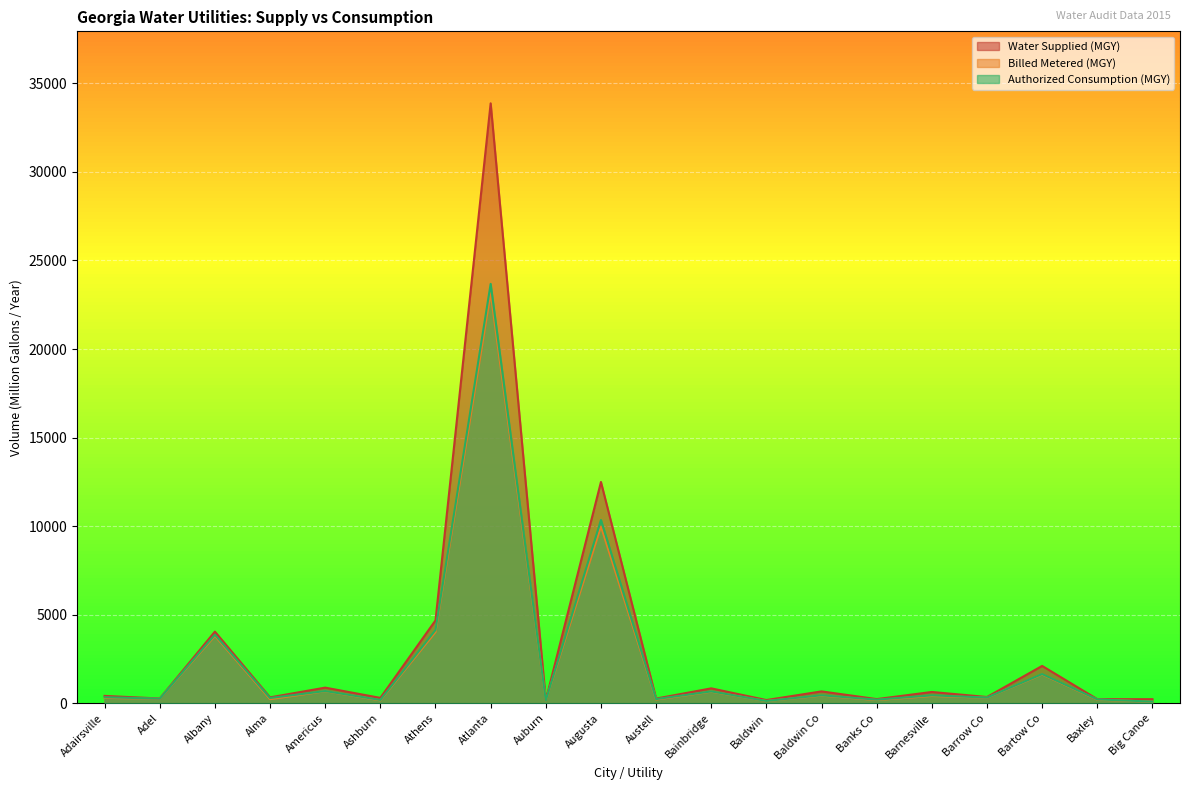

List the series in order of their peak value, highest first.

Water Supplied (MGY), Authorized Consumption (MGY), Billed Metered (MGY)